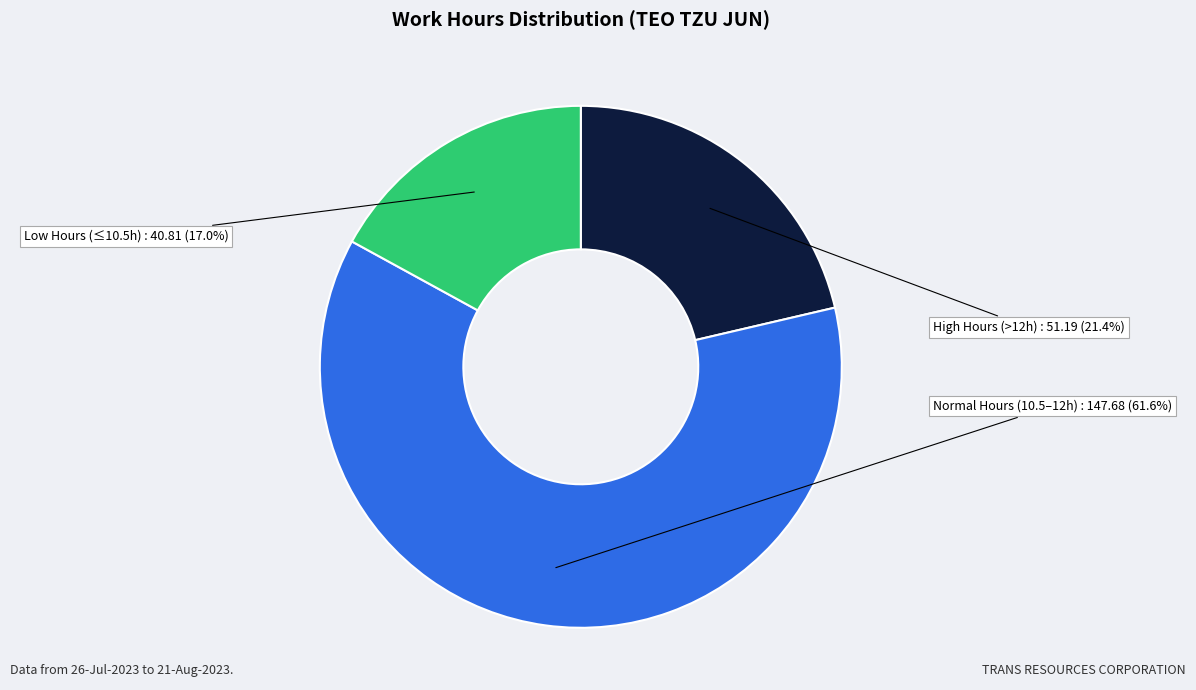

How many segments does this pie chart have?

3